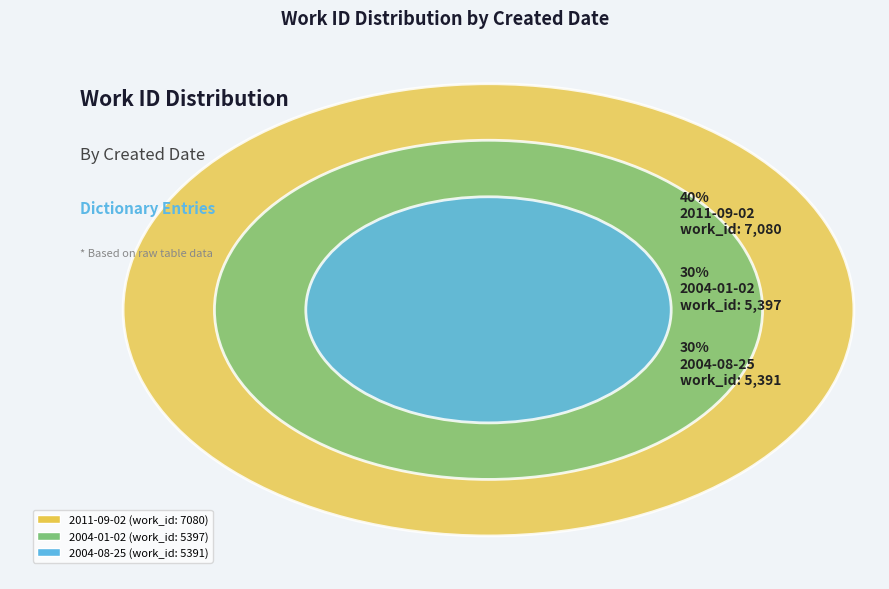

True or false: 2011-09-02 accounts for 27% of the total.

False